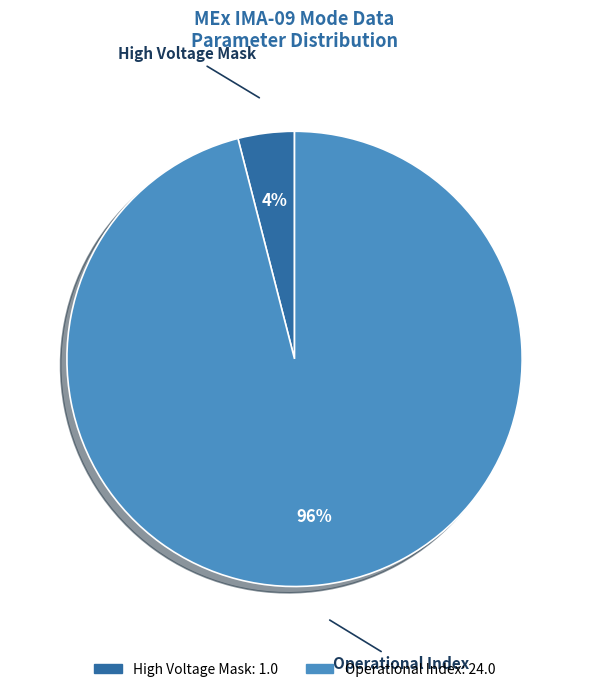

To the nearest percent, what is the average slice percentage?

50%